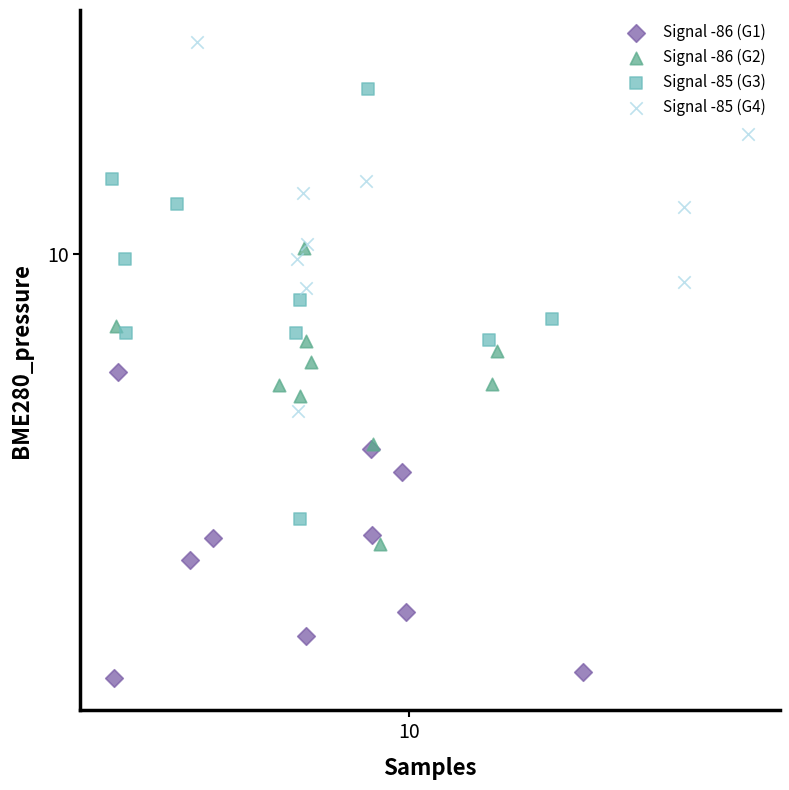

Which series has the largest Y range (max minus min)?

Signal -85 (G3)